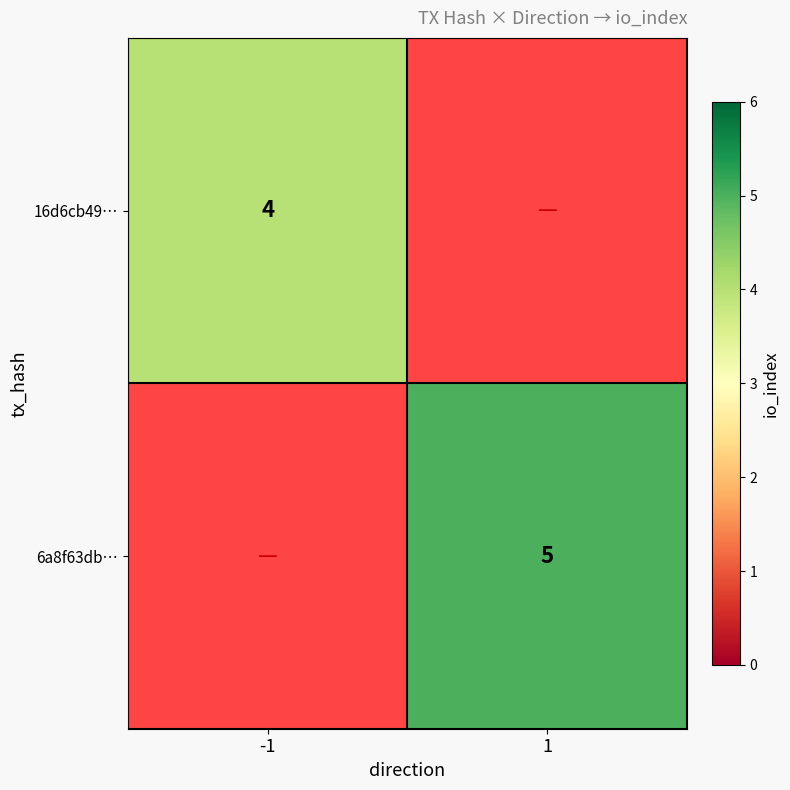

What is the maximum value shown in the chart?

5.0